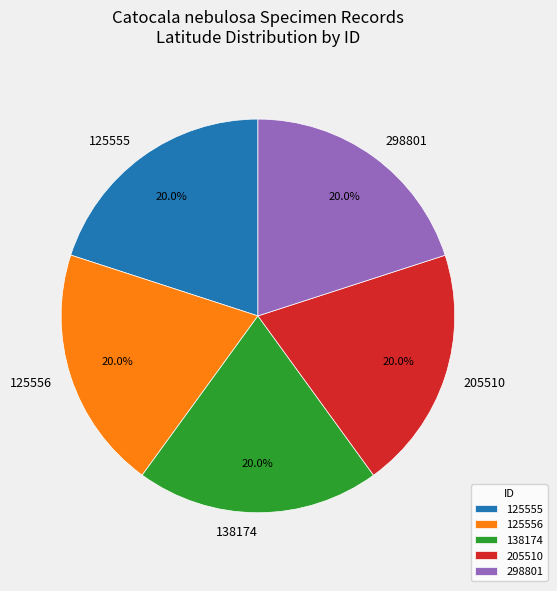

Is it true that 298801 is 32% of the pie?

False